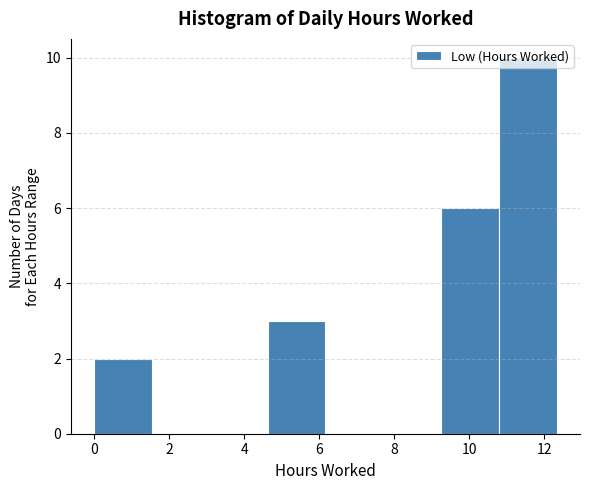

How tall is the bar that spans 4.6 to 6.2 on the x-axis? Neither the bar edges nor the heights are printed on the chart, so give them approximately, as read against the axes.

3